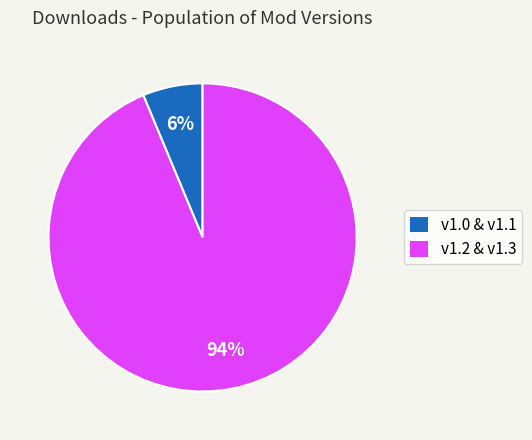

Which category has the biggest portion of the pie?

v1.2 & v1.3